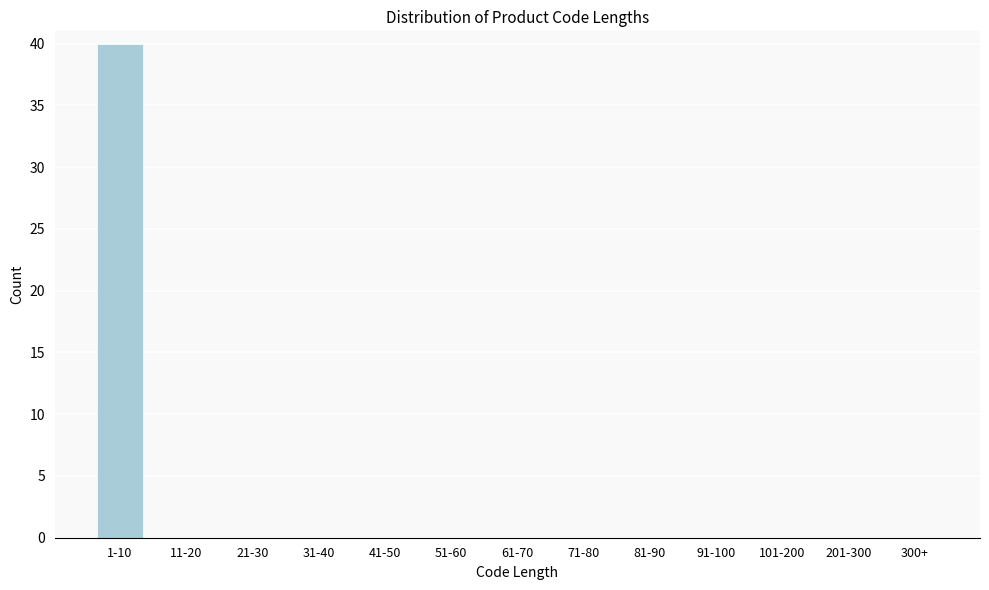

Reading left to right, extract all data points from this chart.

1-10=40	11-20=0	21-30=0	31-40=0	41-50=0	51-60=0	61-70=0	71-80=0	81-90=0	91-100=0	101-200=0	201-300=0	300+=0